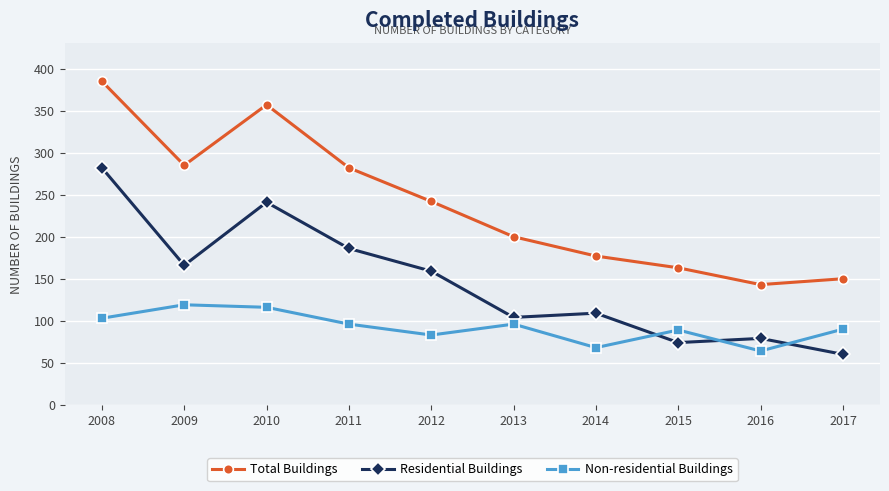

What is the difference between the maximum and minimum values in the Total Buildings series?

242